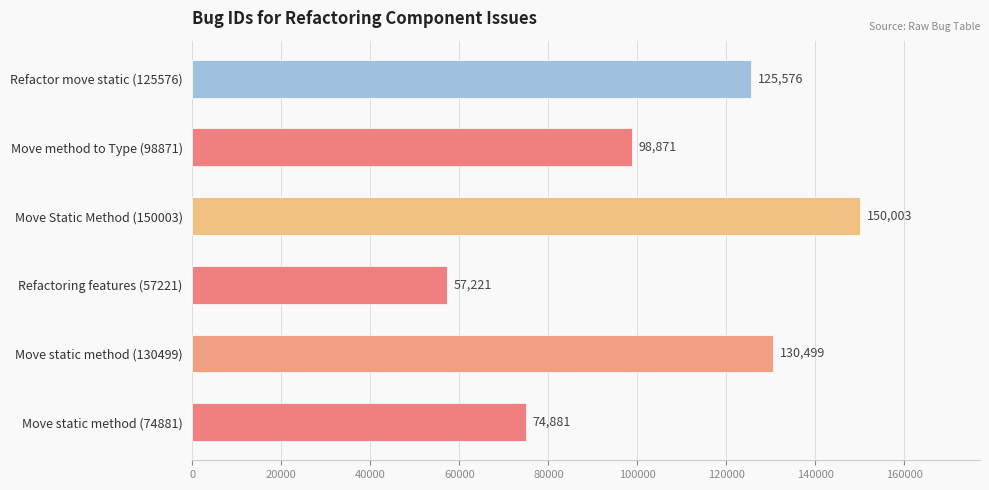

Rank the categories by value from lowest to highest.

Refactoring features (57221), Move static method (74881), Move method to Type (98871), Refactor move static (125576), Move static method (130499), Move Static Method (150003)